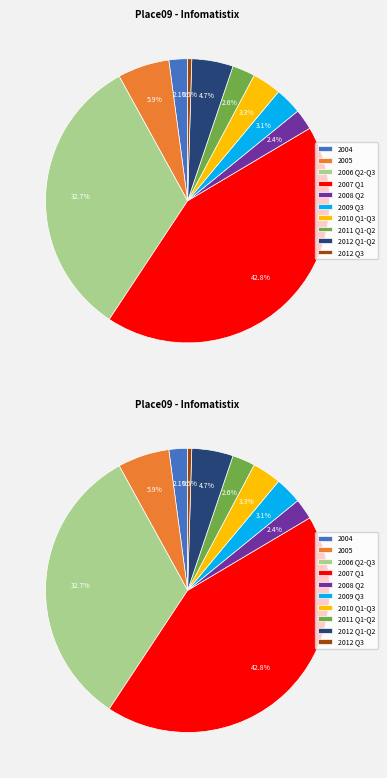

Does 2005 represent more than half of the total?

No